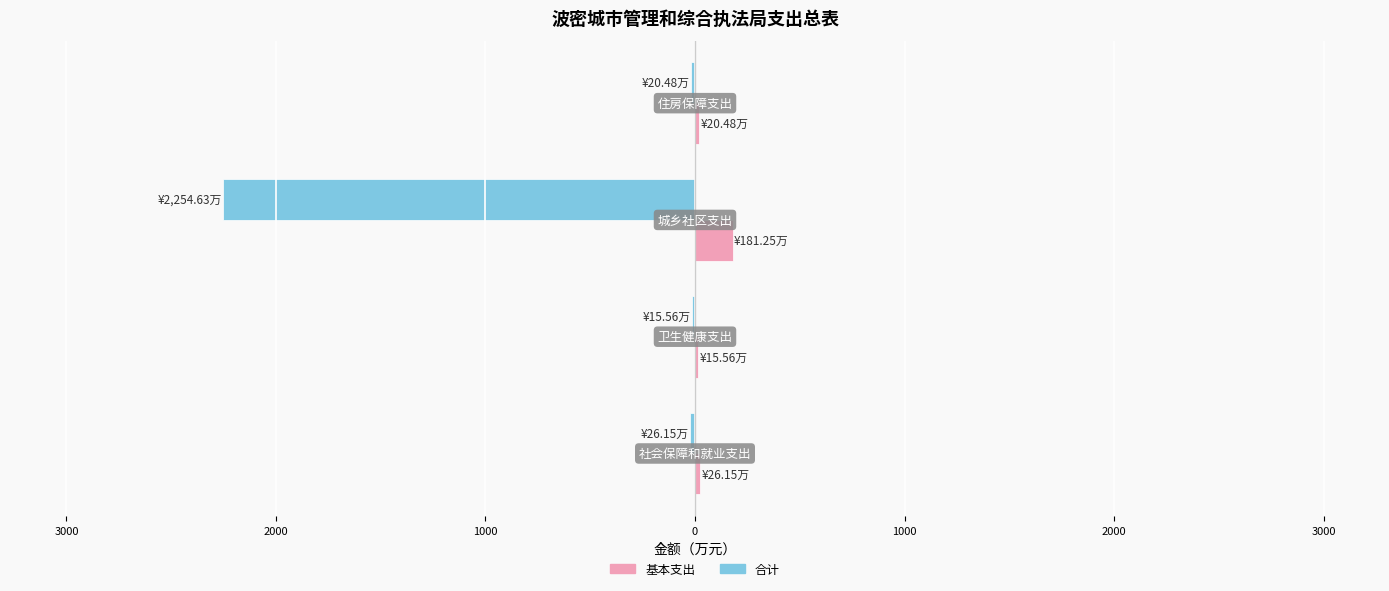

What is the value of the 基本支出 bar at the 3rd from the left?

181.2